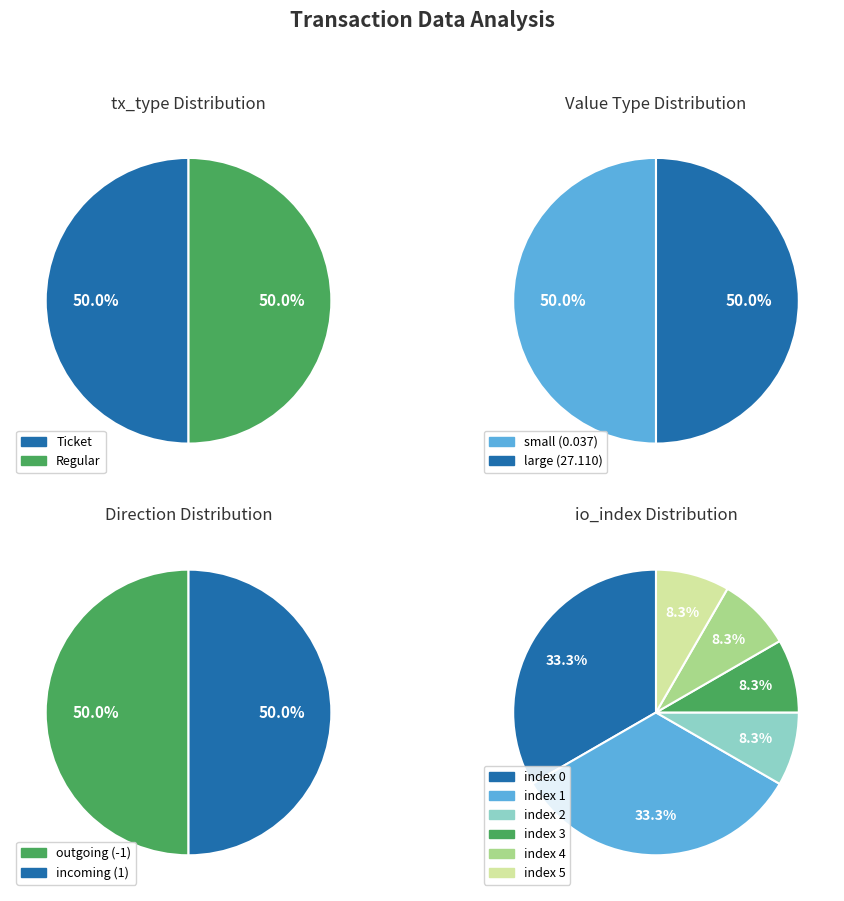

To the nearest percent, what is the average slice percentage?

17%